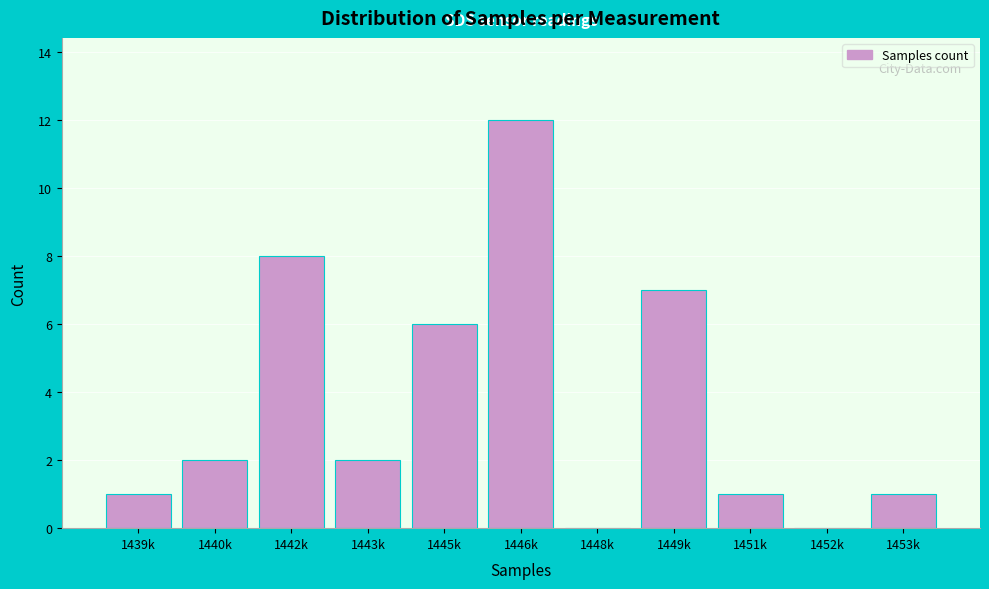

Reading right to left, extract all data points from this chart.

1453k=1	1452k=0	1451k=1	1449k=7	1448k=0	1446k=12	1445k=6	1443k=2	1442k=8	1440k=2	1439k=1